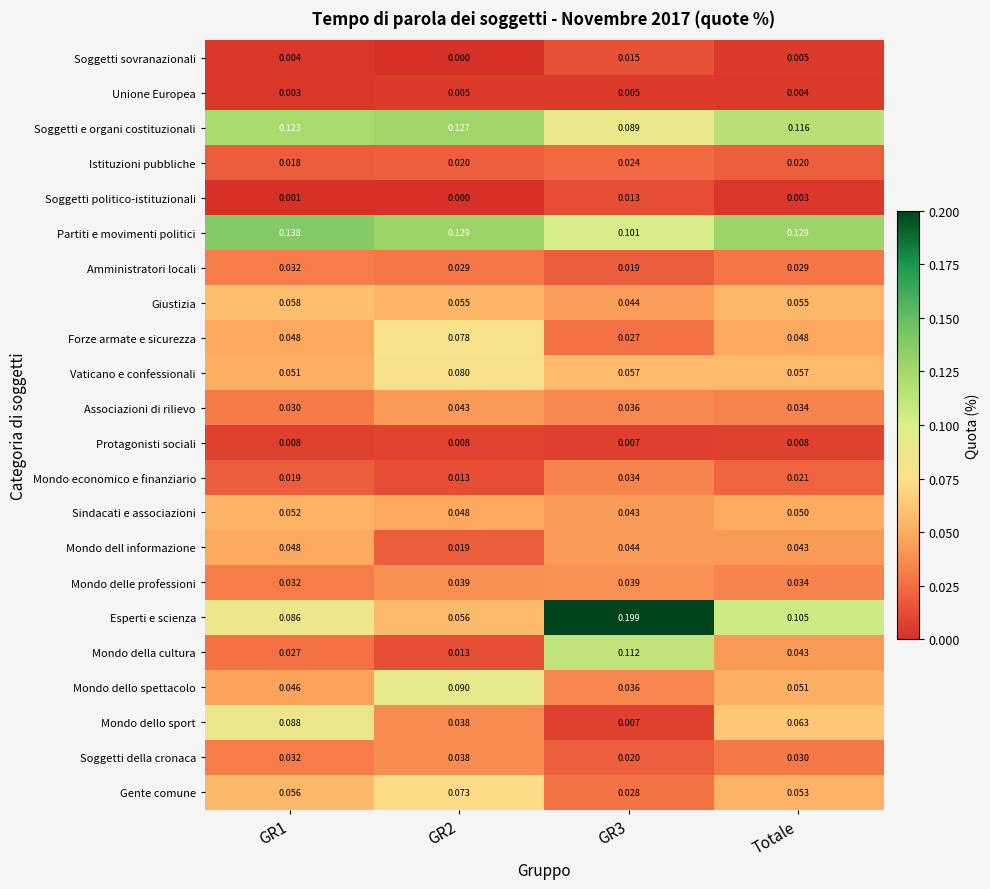

Rank the series by their maximum value, from lowest to highest.

Unione Europea, Protagonisti sociali, Soggetti politico-istituzionali, Soggetti sovranazionali, Istituzioni pubbliche, Amministratori locali, Mondo economico e finanziario, Soggetti della cronaca, Mondo delle professioni, Associazioni di rilievo, Mondo dell informazione, Sindacati e associazioni, Giustizia, Gente comune, Forze armate e sicurezza, Vaticano e confessionali, Mondo dello sport, Mondo dello spettacolo, Mondo della cultura, Soggetti e organi costituzionali, Partiti e movimenti politici, Esperti e scienza